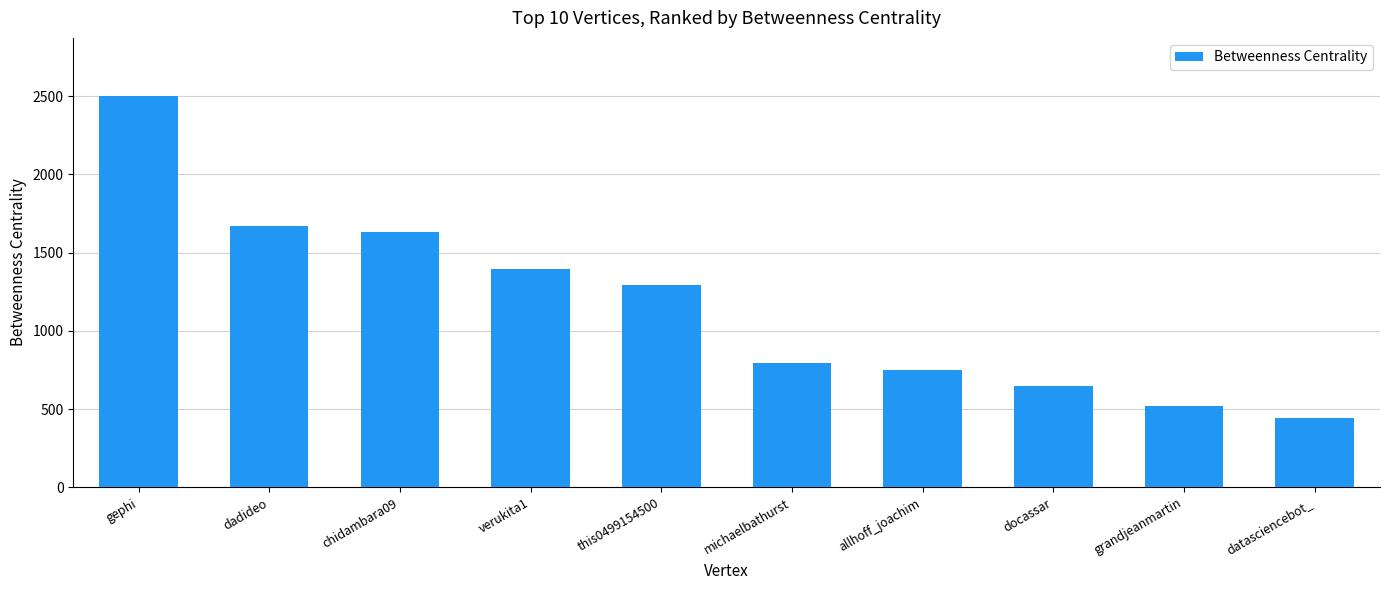

What is the average value?

1164.6